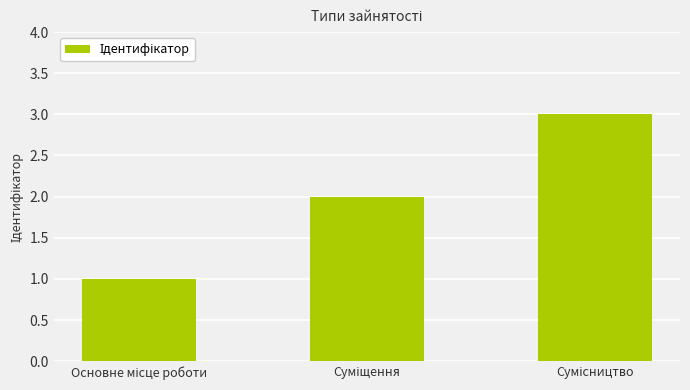

What is the sum of all values?

6